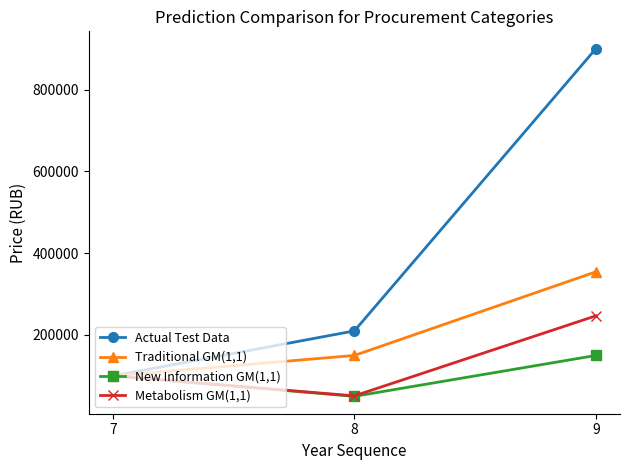

What is the value of the New Information GM(1,1) point at the 2nd from the left?

50000.0